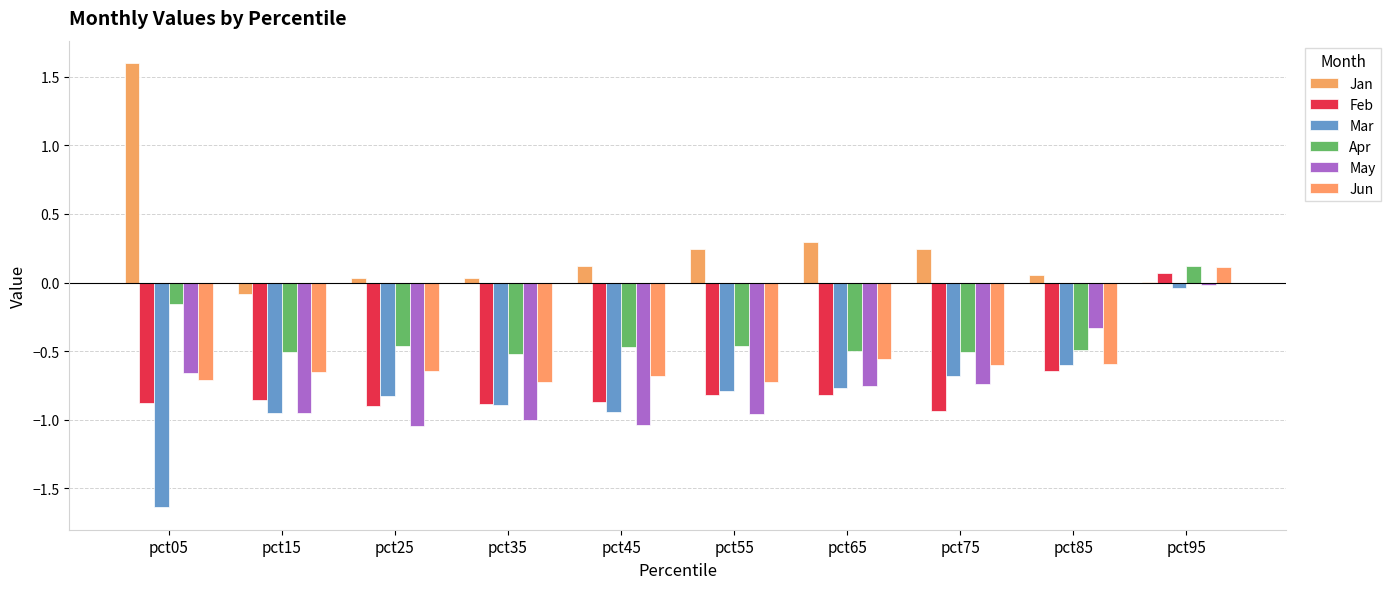

Which has a higher value, pct65 or pct05?

pct05